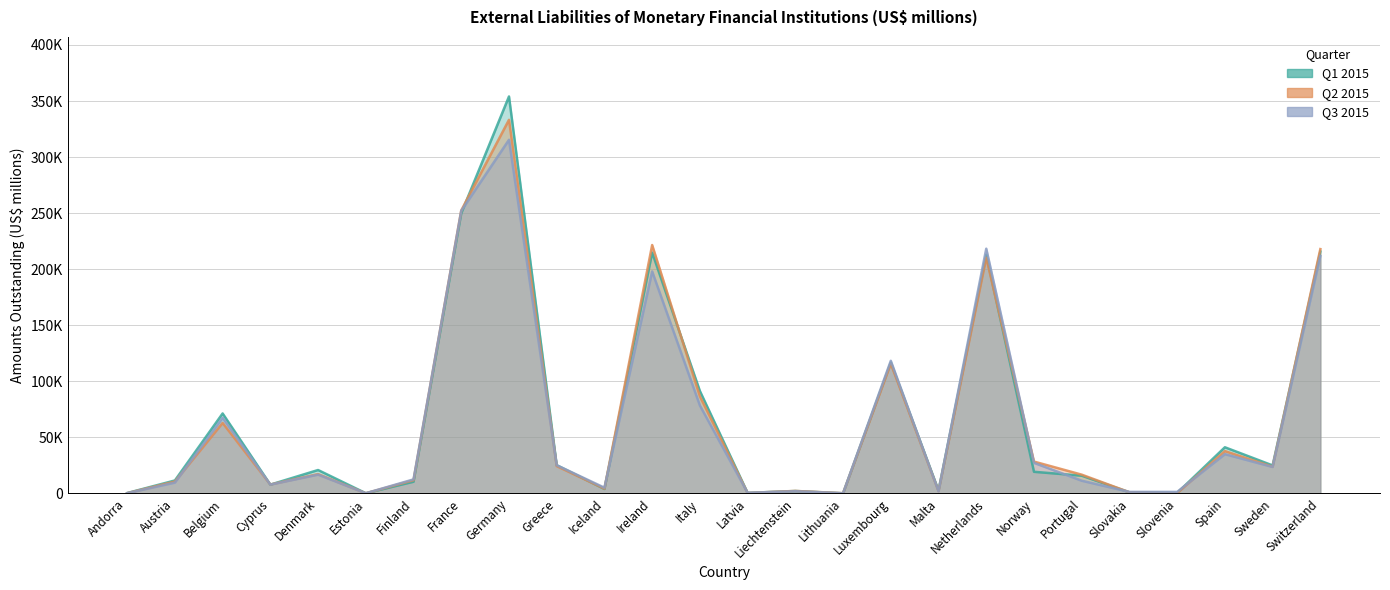

What is the value of the Q3 2015 point at the 11th from the left?

5050